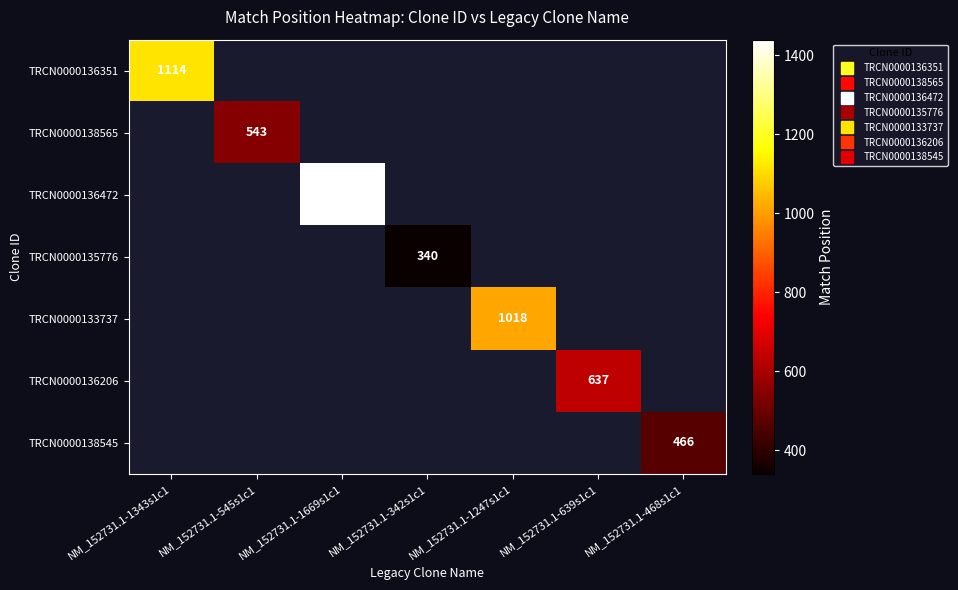

Which category has the lowest value in the TRCN0000138565 series?

NM_152731.1-1343s1c1